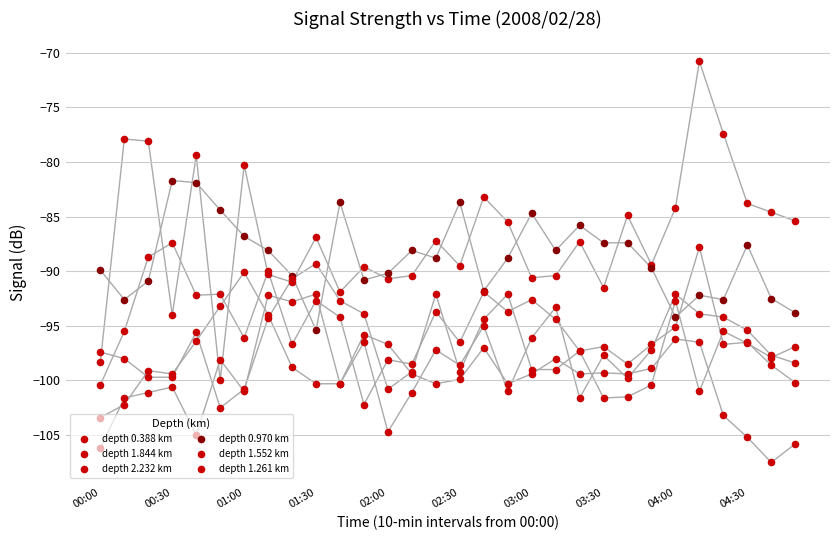

What are all the series names shown in the legend?

depth 0.388 km, depth 1.844 km, depth 2.232 km, depth 0.970 km, depth 1.552 km, depth 1.261 km